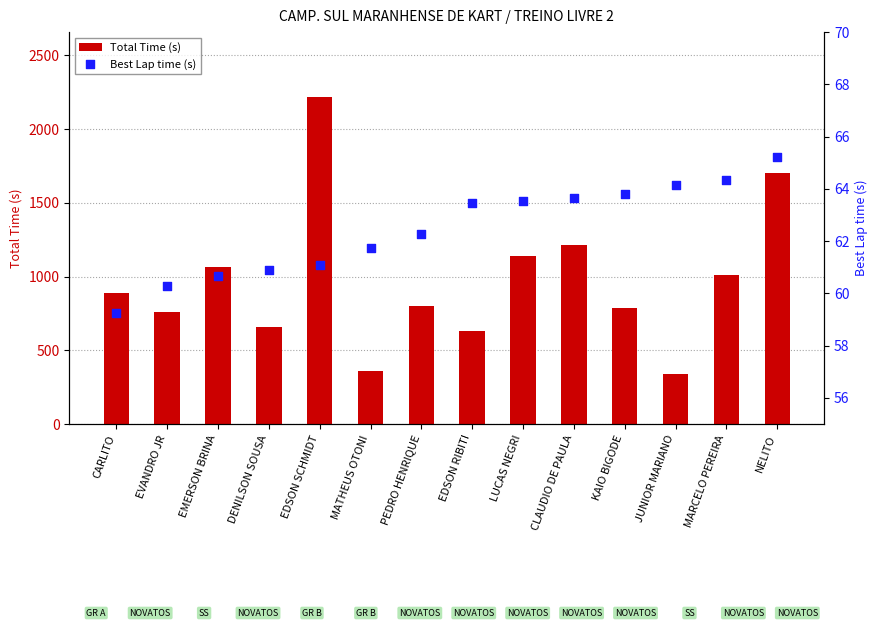

What is the total value across all series at PEDRO HENRIQUE?

859.0